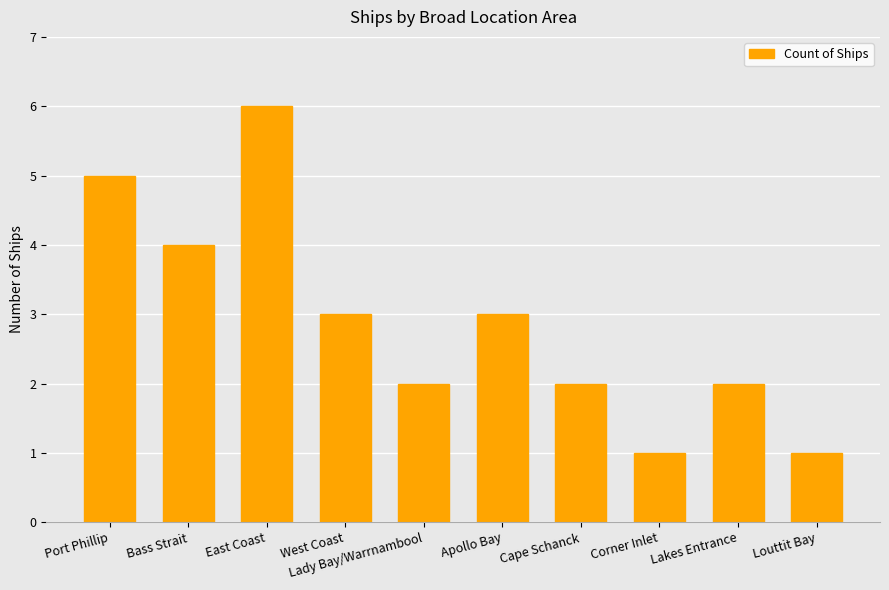

Is it true that the value at Lady Bay/Warrnambool is 1?

False